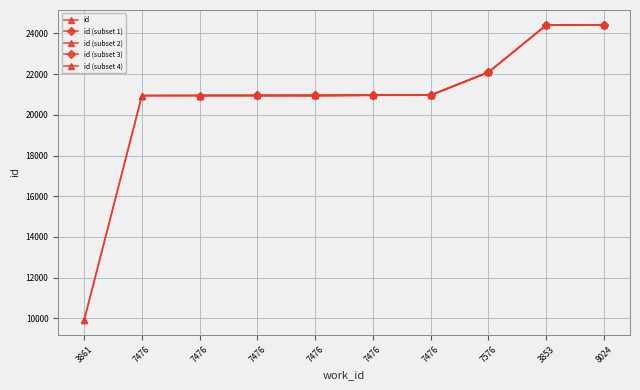

Rank the categories by value from highest to lowest.

8024, 3853, 7576, 7476, 7476, 7476, 7476, 7476, 7476, 3861